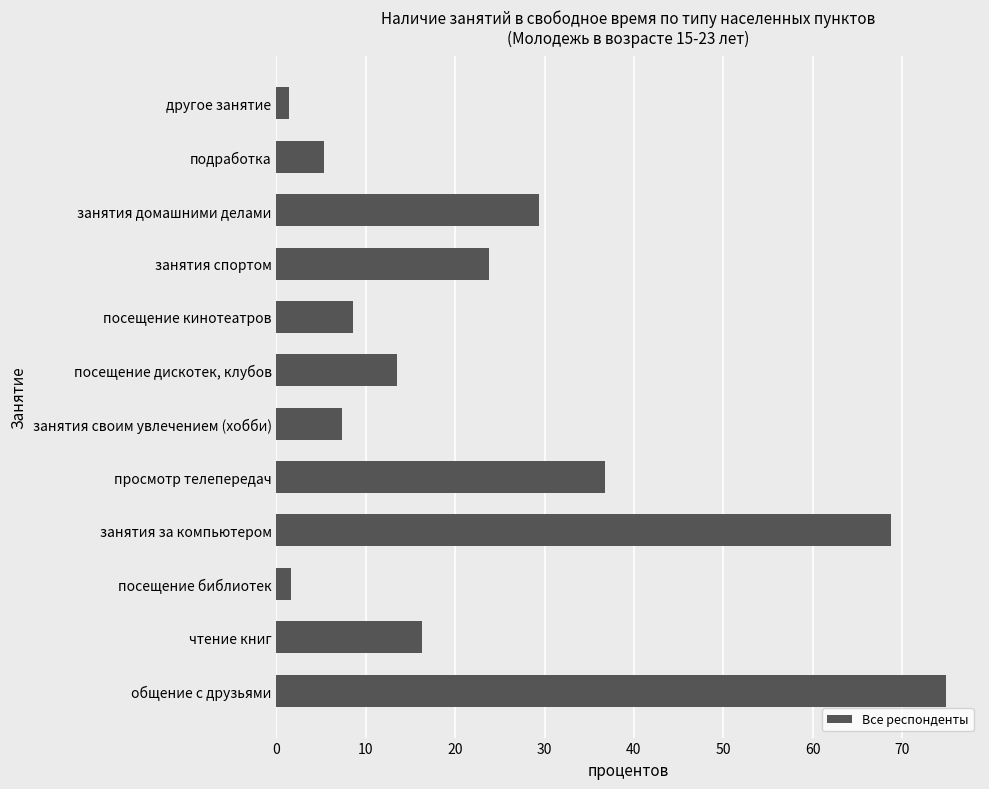

At which label is the value closest to 38?

просмотр телепередач